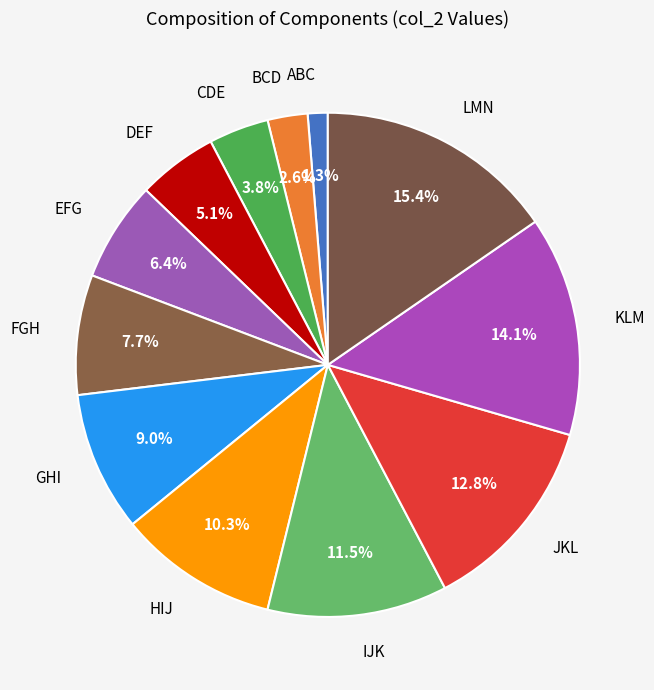

What portion of the pie excludes LMN?

84.6%